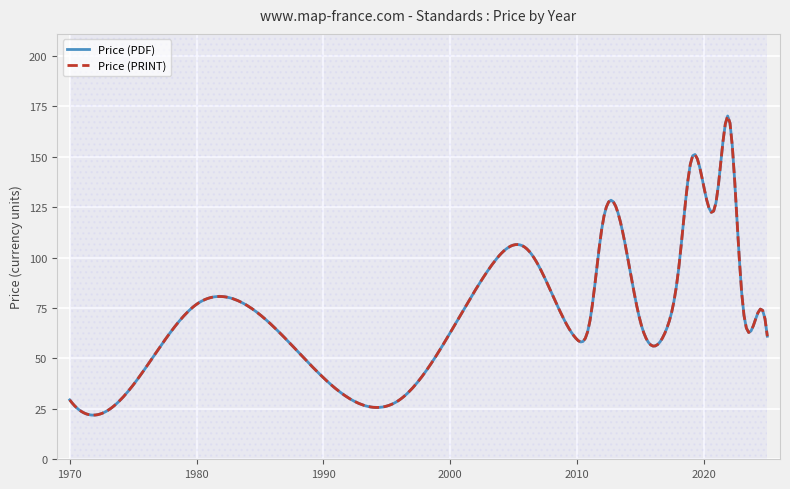

Is this an area chart (filled region under the line)?

No